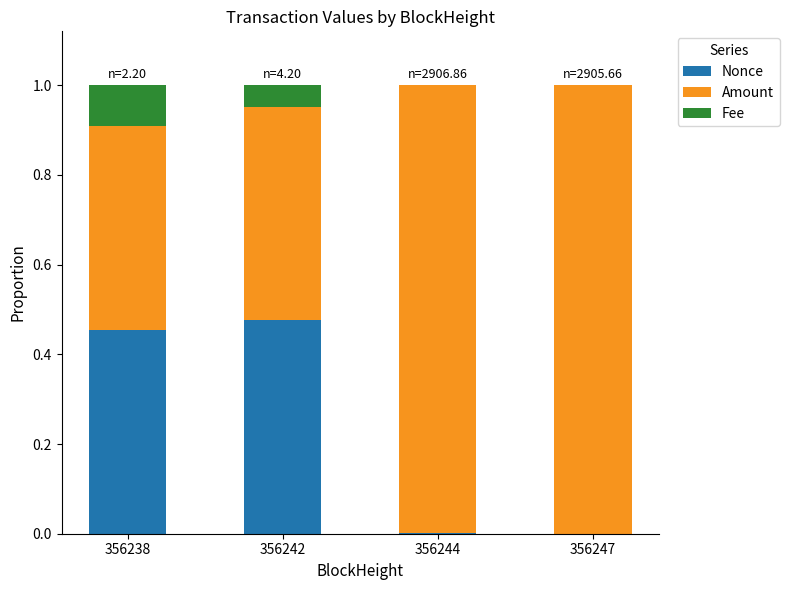

How many categories are shown in the chart?

4